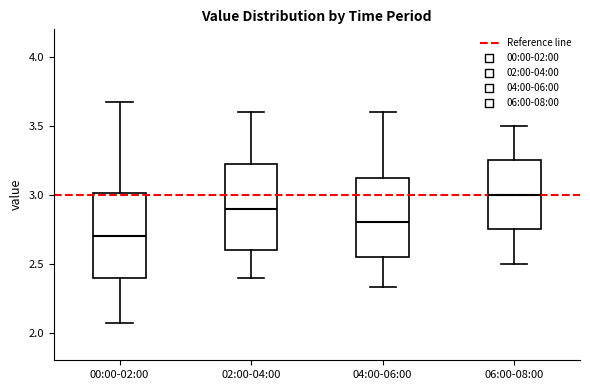

Which box's median line is the highest?

06:00-08:00